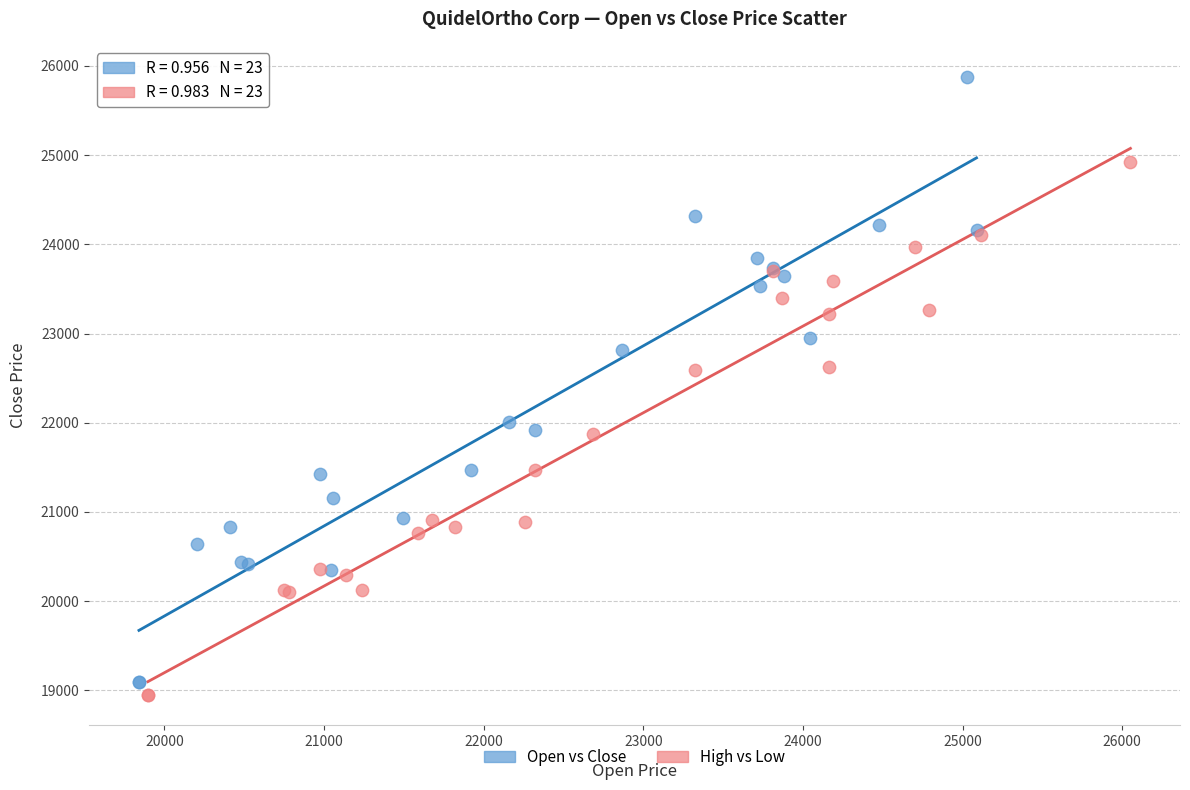

Which series reaches the maximum Y coordinate?

Open vs Close